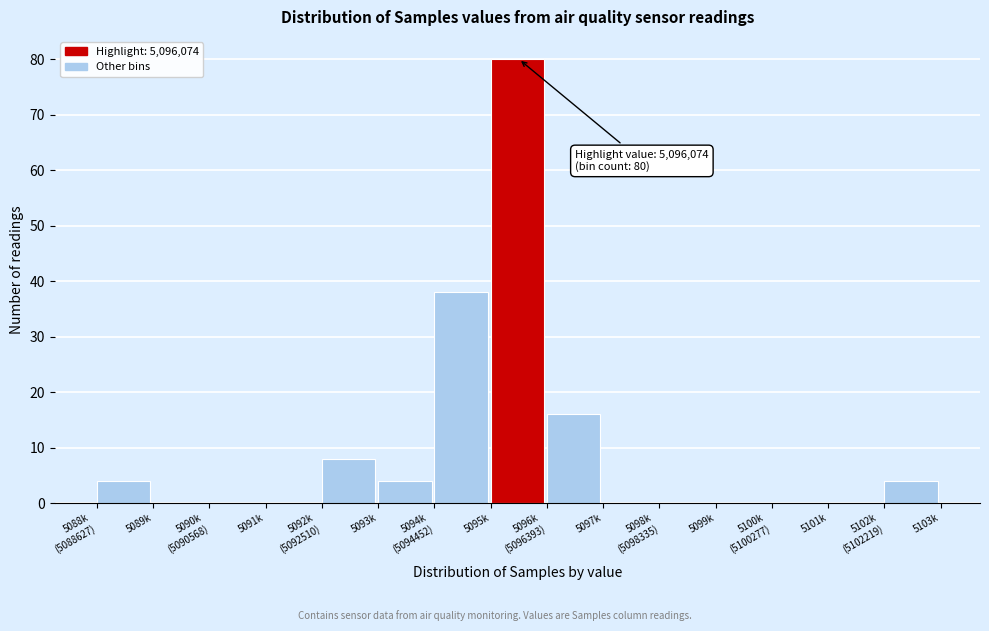

Which has a higher value, 5093k or 5099k?

5093k